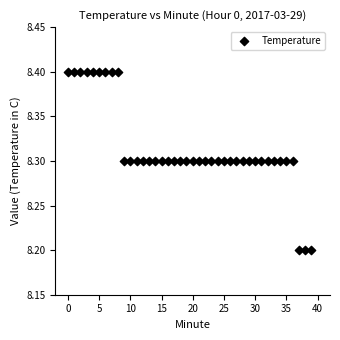

Count the number of points in this scatter plot.

40